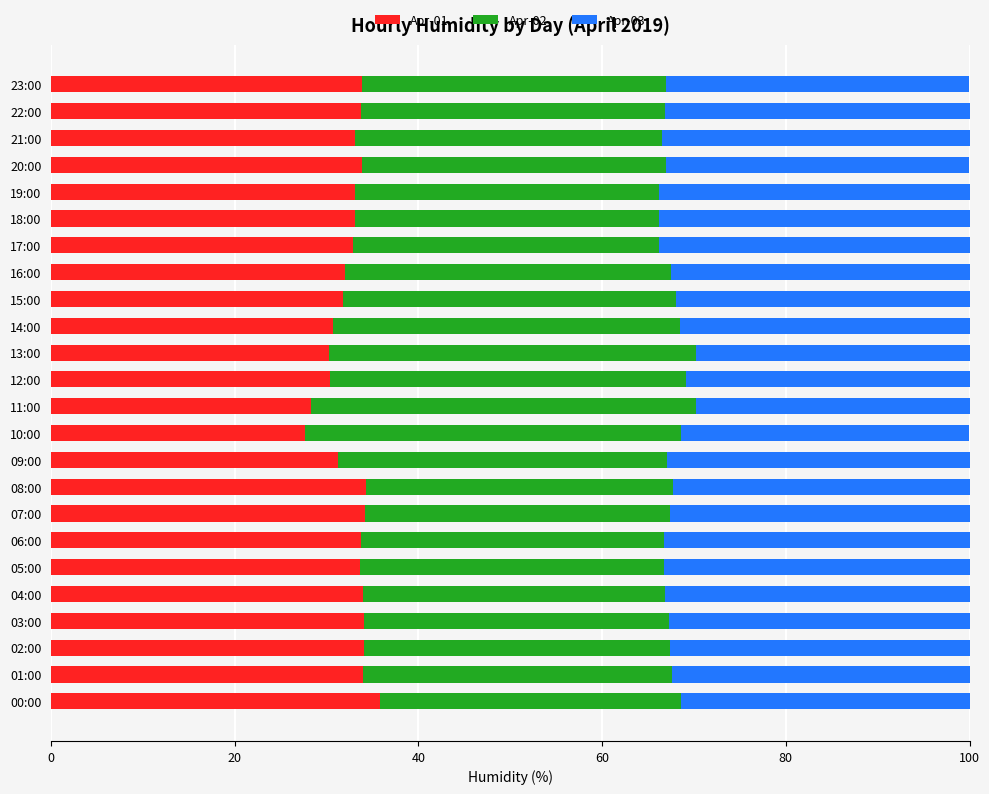

What is the total value across all series at 12:00?

100.0